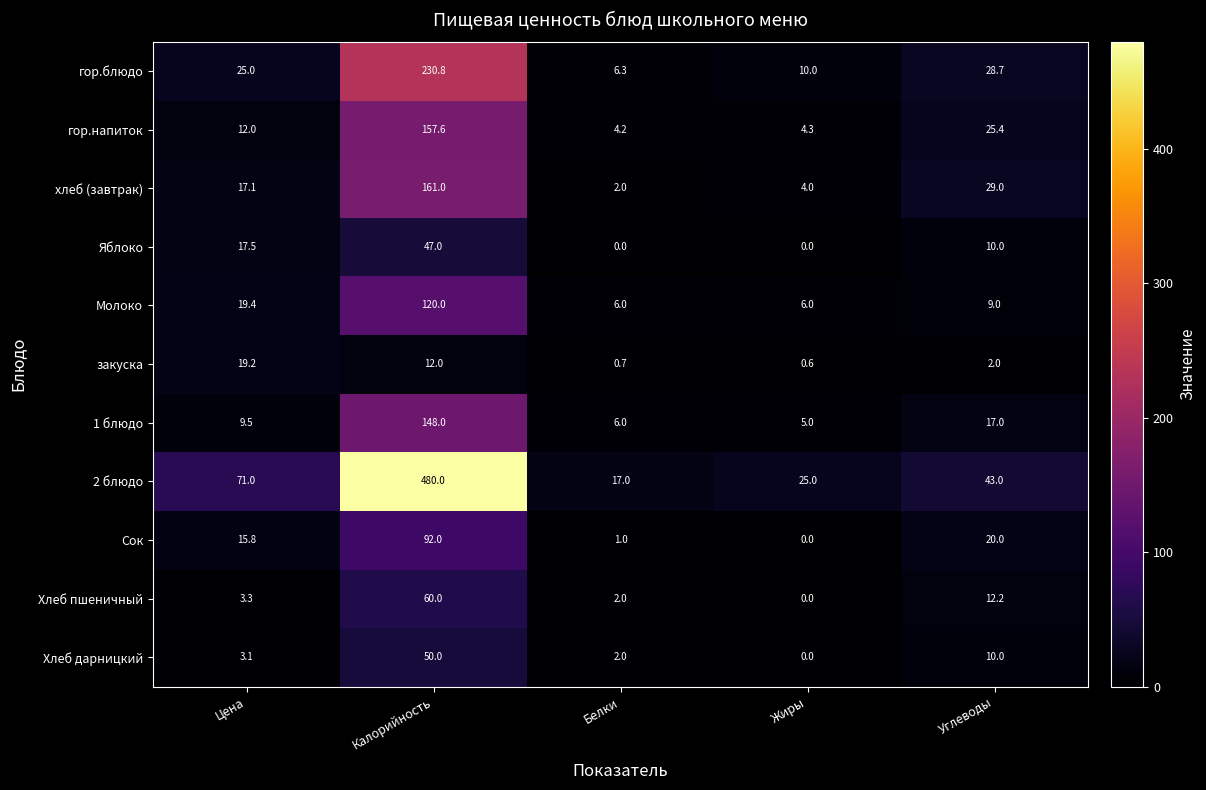

List the labels in order of 2 блюдо value, largest first.

Калорийность, Цена, Углеводы, Жиры, Белки